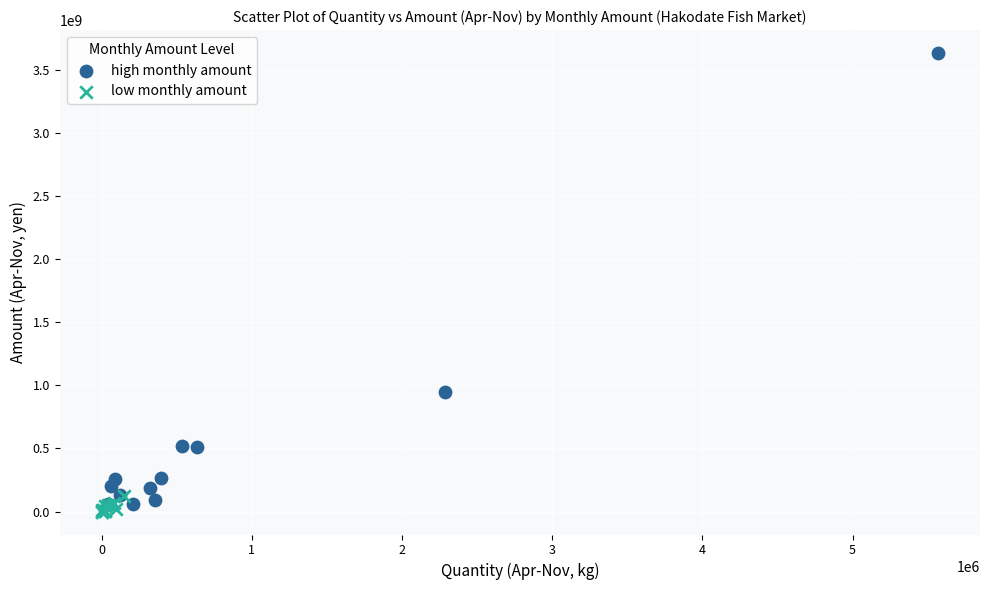

Which series reaches the maximum Y coordinate?

high monthly amount